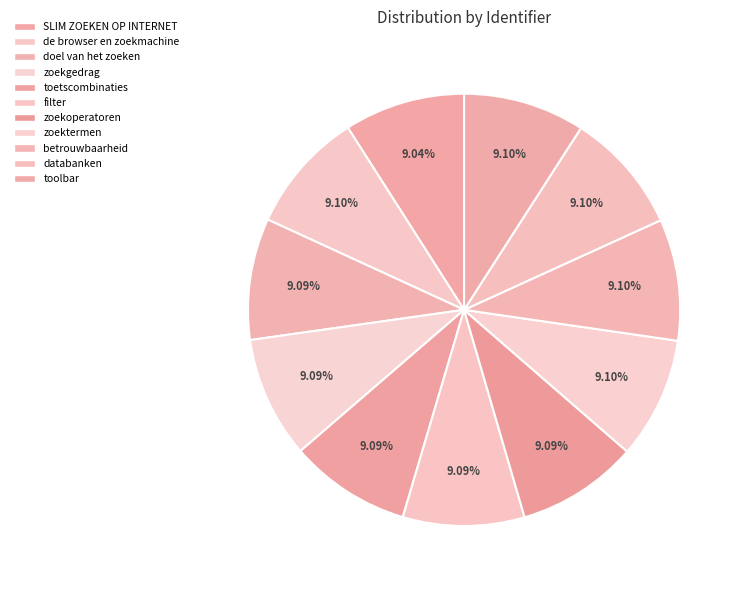

The filter slice represents 9% of the pie. True or false?

True